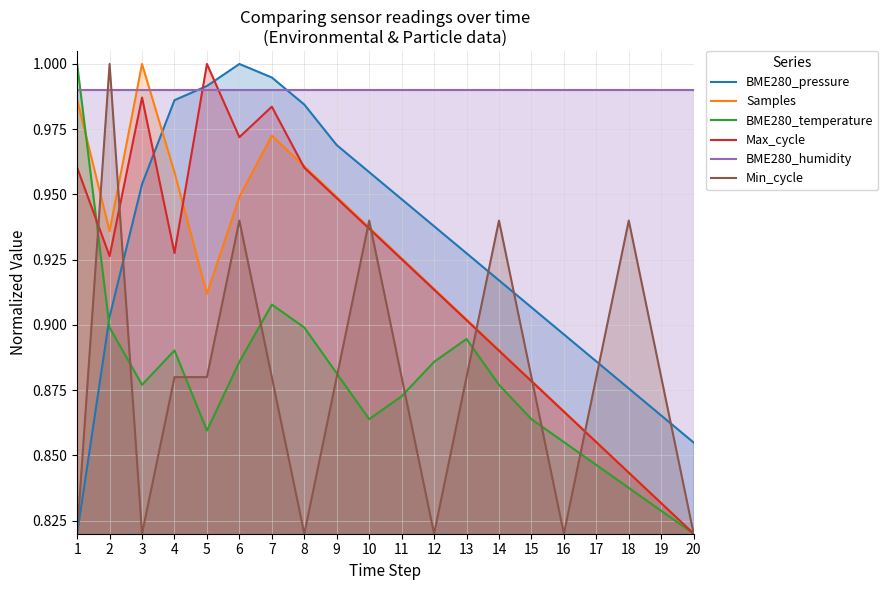

Which series has the widest spread of values?

BME280_pressure